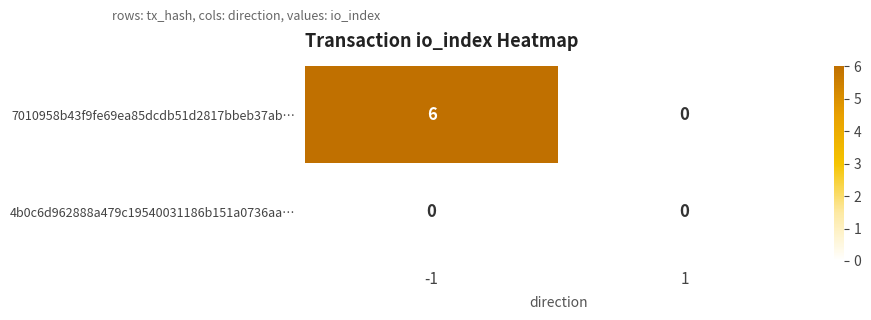

Which series has the widest spread of values?

7010958b43f9fe69ea85dcdb51d2817bbeb37ab…